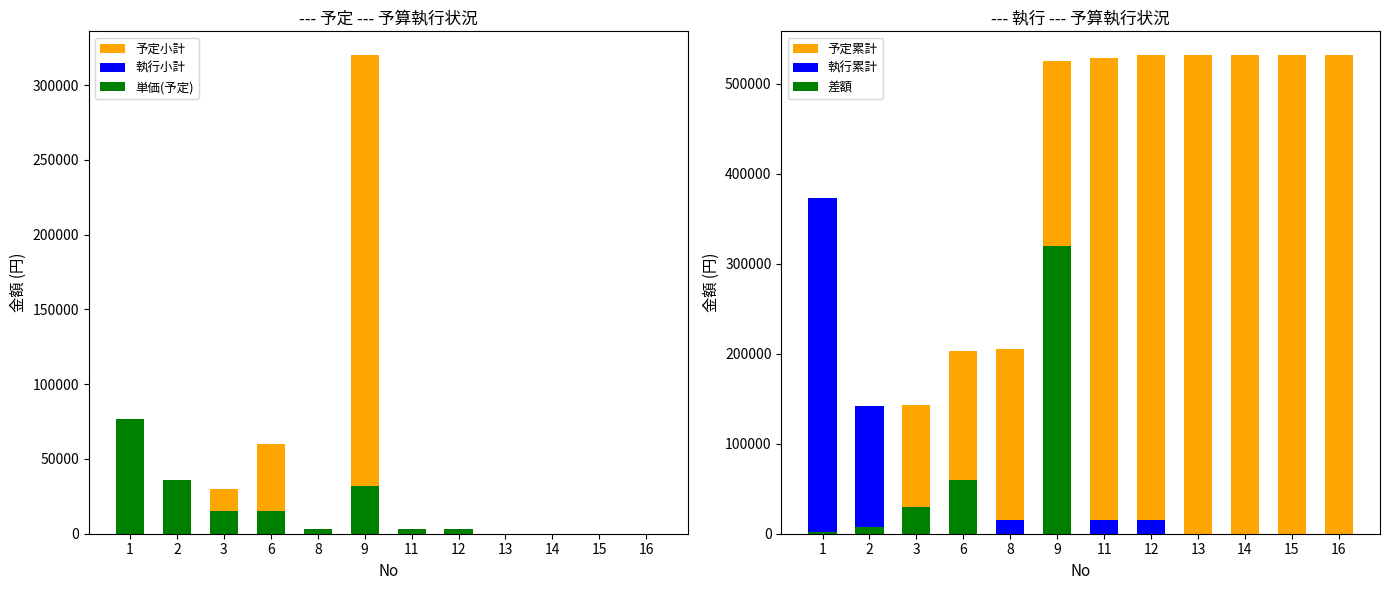

How many positive values does the 予定小計 series have?

8